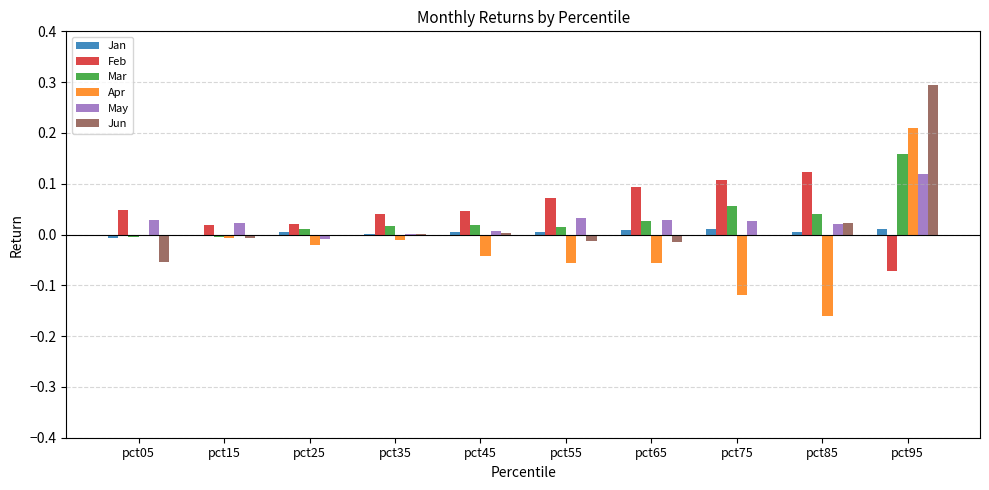

At which category is the sum across all series the highest?

pct95